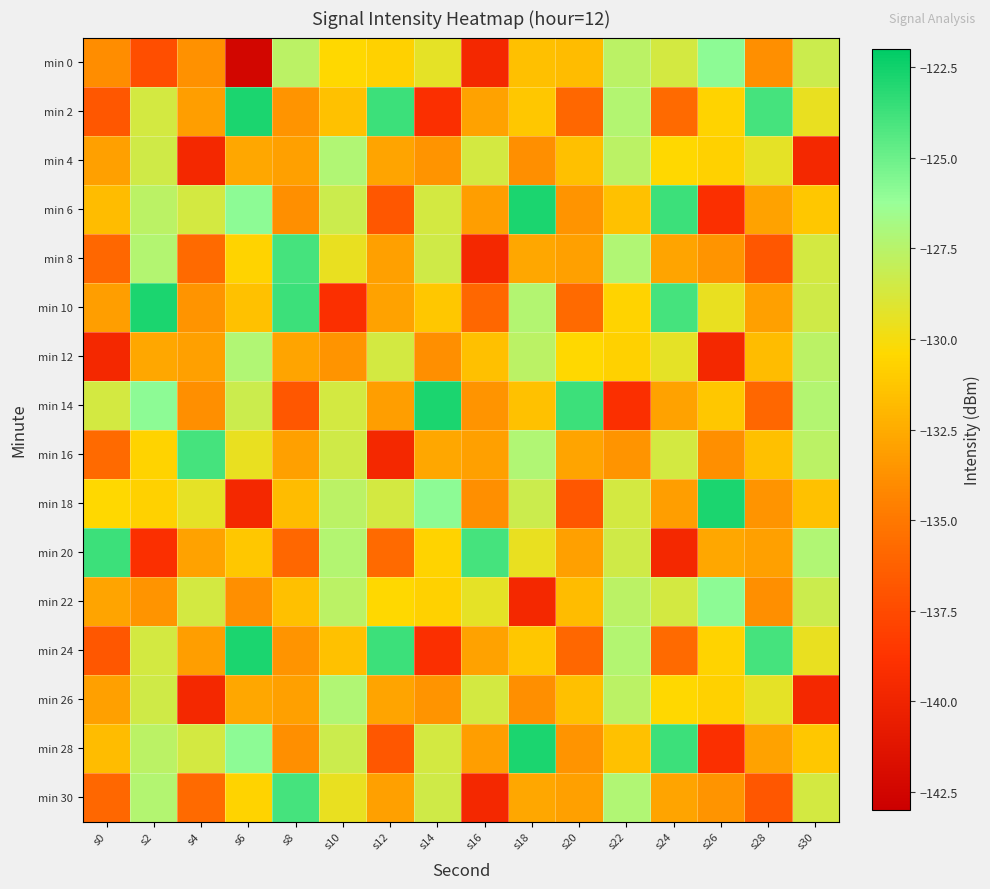

Reading left to right, extract all data points from this chart.

min 0: s0=-133.9	s2=-137.3	s4=-133.8	s6=-142.4	s8=-127.6	s10=-130.4	s12=-130.7	s14=-129.4	s16=-139.6	s18=-131.5	s20=-131.8	s22=-127.7	s24=-128.6	s26=-125.9	s28=-133.8	s30=-128.3
min 2: s0=-136.8	s2=-128.6	s4=-133.1	s6=-122.7	s8=-133.6	s10=-131.4	s12=-123.7	s14=-139.1	s16=-132.9	s18=-131.2	s20=-135.9	s22=-127.3	s24=-135.8	s26=-130.6	s28=-123.9	s30=-129.5
min 4: s0=-133.1	s2=-128.5	s4=-139.7	s6=-132.7	s8=-133.1	s10=-127.2	s12=-132.9	s14=-133.6	s16=-128.6	s18=-133.8	s20=-131.5	s22=-127.6	s24=-130.4	s26=-130.7	s28=-129.4	s30=-139.6
min 6: s0=-131.8	s2=-127.7	s4=-128.6	s6=-125.9	s8=-133.8	s10=-128.3	s12=-136.8	s14=-128.6	s16=-133.1	s18=-122.7	s20=-133.6	s22=-131.4	s24=-123.7	s26=-139.1	s28=-132.9	s30=-131.2
min 8: s0=-135.9	s2=-127.3	s4=-135.8	s6=-130.6	s8=-123.9	s10=-129.5	s12=-133.1	s14=-128.5	s16=-139.7	s18=-132.7	s20=-133.1	s22=-127.2	s24=-132.9	s26=-133.6	s28=-136.8	s30=-128.6
min 10: s0=-133.1	s2=-122.7	s4=-133.6	s6=-131.4	s8=-123.7	s10=-139.1	s12=-132.9	s14=-131.2	s16=-135.9	s18=-127.3	s20=-135.8	s22=-130.6	s24=-123.9	s26=-129.5	s28=-133.1	s30=-128.5
min 12: s0=-139.7	s2=-132.7	s4=-133.1	s6=-127.2	s8=-132.9	s10=-133.6	s12=-128.6	s14=-133.8	s16=-131.5	s18=-127.6	s20=-130.4	s22=-130.7	s24=-129.4	s26=-139.6	s28=-131.8	s30=-127.7
min 14: s0=-128.6	s2=-125.9	s4=-133.8	s6=-128.3	s8=-136.8	s10=-128.6	s12=-133.1	s14=-122.7	s16=-133.6	s18=-131.4	s20=-123.7	s22=-139.1	s24=-132.9	s26=-131.2	s28=-135.9	s30=-127.3
min 16: s0=-135.8	s2=-130.6	s4=-123.9	s6=-129.5	s8=-133.1	s10=-128.5	s12=-139.7	s14=-132.7	s16=-133.1	s18=-127.2	s20=-132.9	s22=-133.6	s24=-128.6	s26=-133.8	s28=-131.5	s30=-127.6
min 18: s0=-130.4	s2=-130.7	s4=-129.4	s6=-139.6	s8=-131.8	s10=-127.7	s12=-128.6	s14=-125.9	s16=-133.8	s18=-128.3	s20=-136.8	s22=-128.6	s24=-133.1	s26=-122.7	s28=-133.6	s30=-131.4
min 20: s0=-123.7	s2=-139.1	s4=-132.9	s6=-131.2	s8=-135.9	s10=-127.3	s12=-135.8	s14=-130.6	s16=-123.9	s18=-129.5	s20=-133.1	s22=-128.5	s24=-139.7	s26=-132.7	s28=-133.1	s30=-127.2
min 22: s0=-132.9	s2=-133.6	s4=-128.6	s6=-133.8	s8=-131.5	s10=-127.6	s12=-130.4	s14=-130.7	s16=-129.4	s18=-139.6	s20=-131.8	s22=-127.7	s24=-128.6	s26=-125.9	s28=-133.8	s30=-128.3
min 24: s0=-136.8	s2=-128.6	s4=-133.1	s6=-122.7	s8=-133.6	s10=-131.4	s12=-123.7	s14=-139.1	s16=-132.9	s18=-131.2	s20=-135.9	s22=-127.3	s24=-135.8	s26=-130.6	s28=-123.9	s30=-129.5
min 26: s0=-133.1	s2=-128.5	s4=-139.7	s6=-132.7	s8=-133.1	s10=-127.2	s12=-132.9	s14=-133.6	s16=-128.6	s18=-133.8	s20=-131.5	s22=-127.6	s24=-130.4	s26=-130.7	s28=-129.4	s30=-139.6
min 28: s0=-131.8	s2=-127.7	s4=-128.6	s6=-125.9	s8=-133.8	s10=-128.3	s12=-136.8	s14=-128.6	s16=-133.1	s18=-122.7	s20=-133.6	s22=-131.4	s24=-123.7	s26=-139.1	s28=-132.9	s30=-131.2
min 30: s0=-135.9	s2=-127.3	s4=-135.8	s6=-130.6	s8=-123.9	s10=-129.5	s12=-133.1	s14=-128.5	s16=-139.7	s18=-132.7	s20=-133.1	s22=-127.2	s24=-132.9	s26=-133.6	s28=-136.8	s30=-128.6